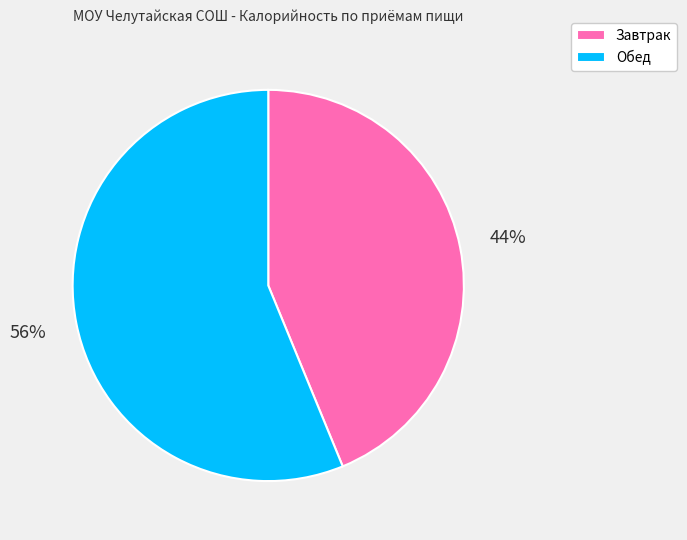

To the nearest percent, what is the average slice percentage?

50%